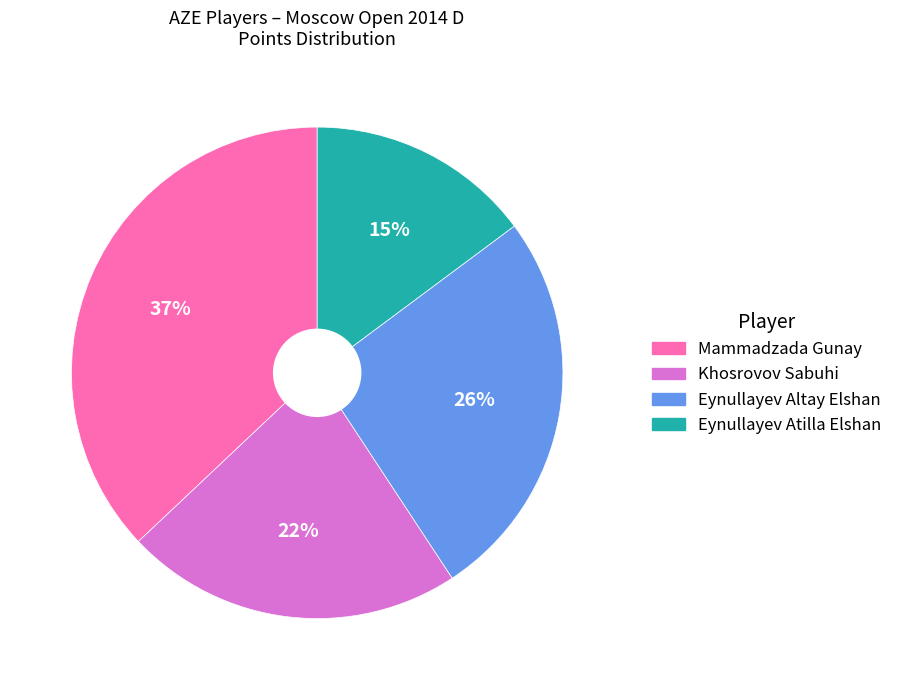

What percentage is the Eynullayev Atilla Elshan slice, to the nearest percent?

15%